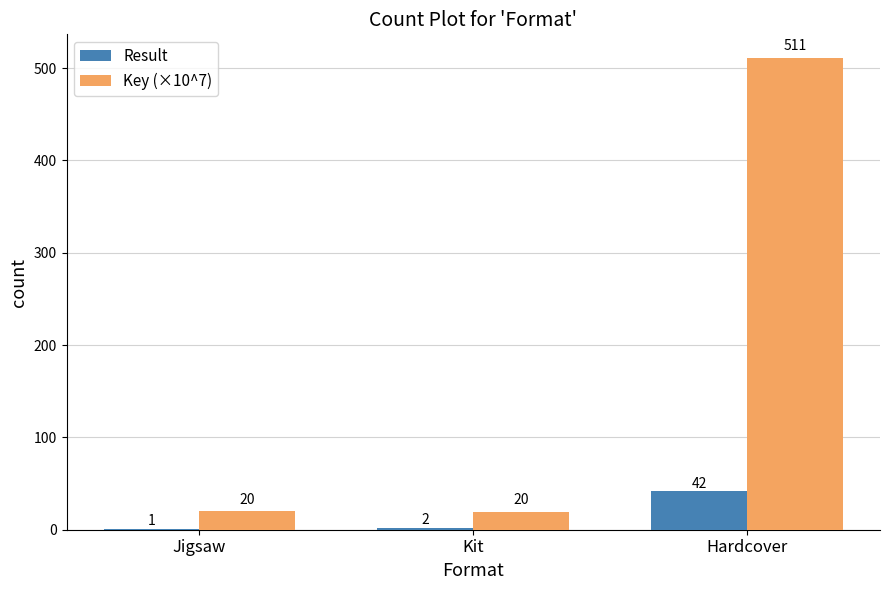

What is the sum of the Result values at Kit and Jigsaw?

3.0